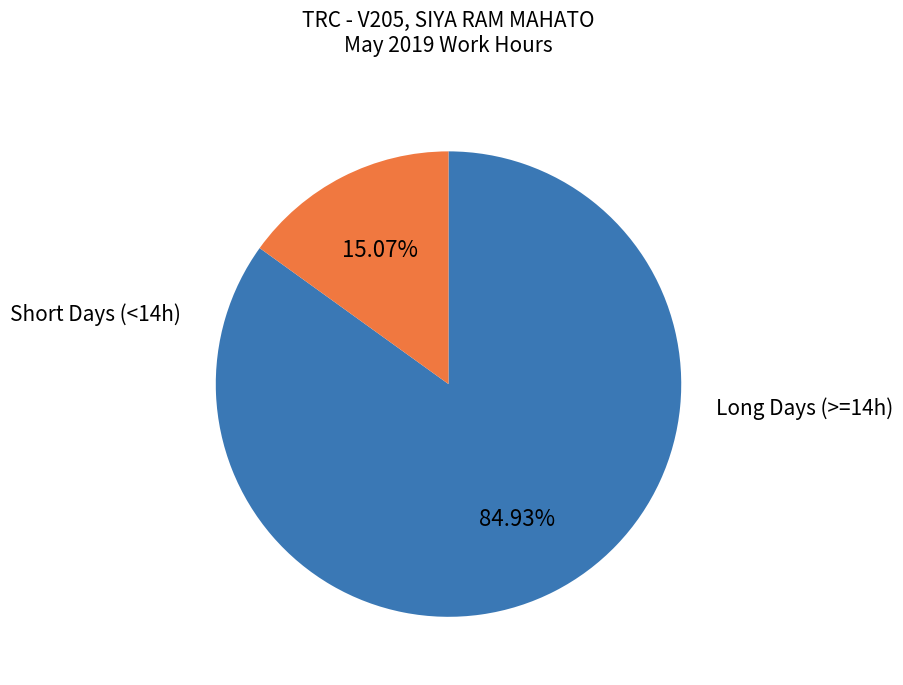

Is there any slice that represents more than half of the pie?

Yes